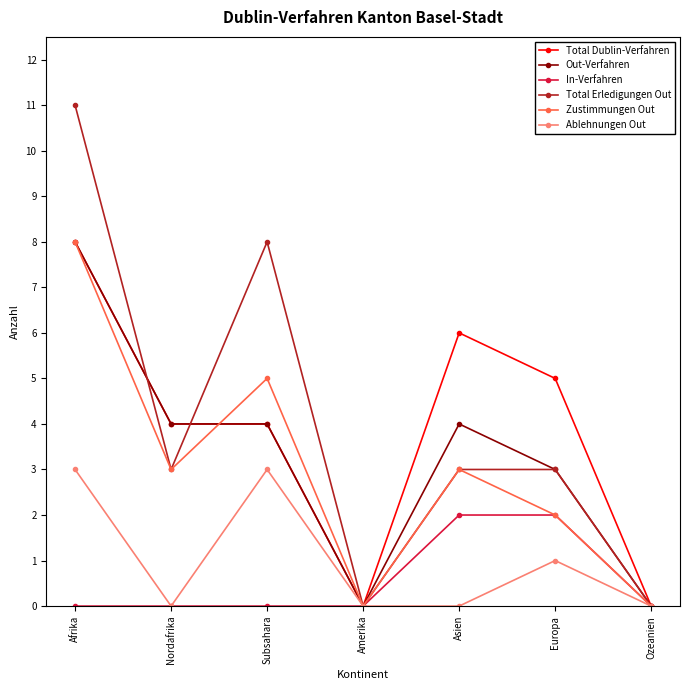

What is the maximum value shown in the chart?

11